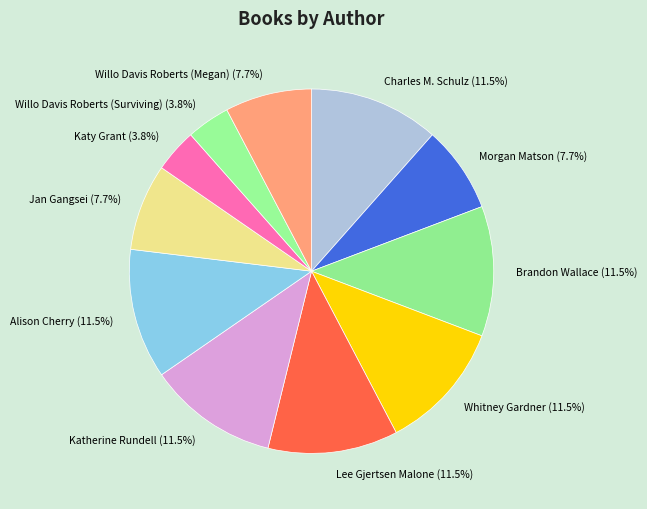

To the nearest percent, what is the average slice percentage?

9%